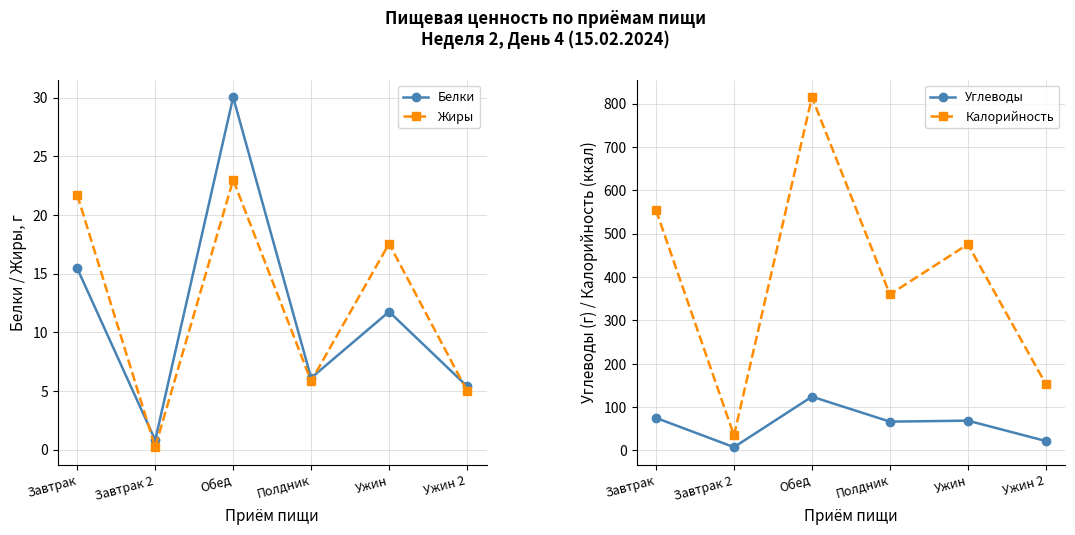

Between Обед and Ужин 2, which series saw the biggest shift?

Калорийность